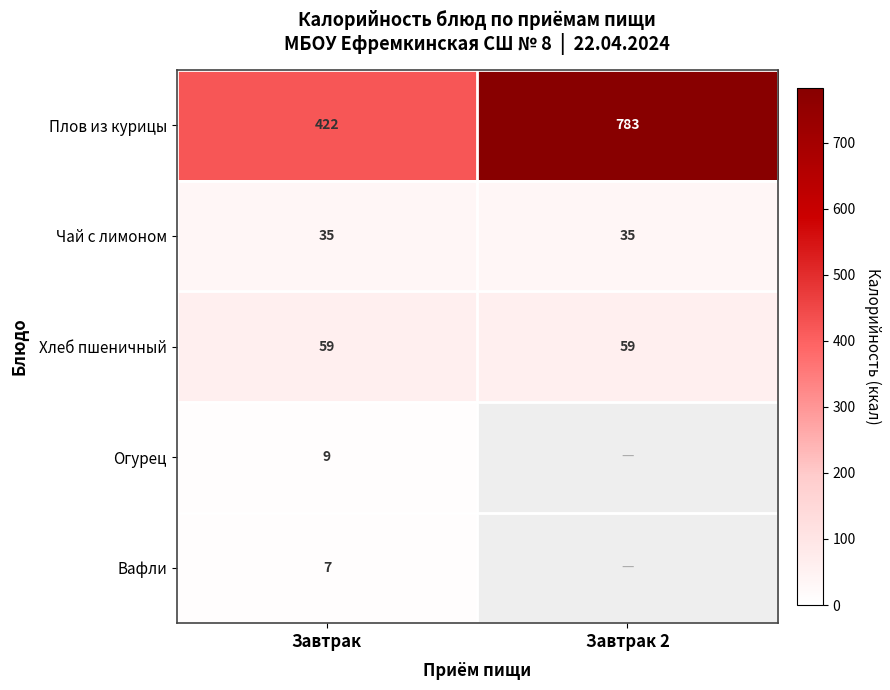

The value of Плов из курицы at Завтрак 2 is 783. True or false?

True